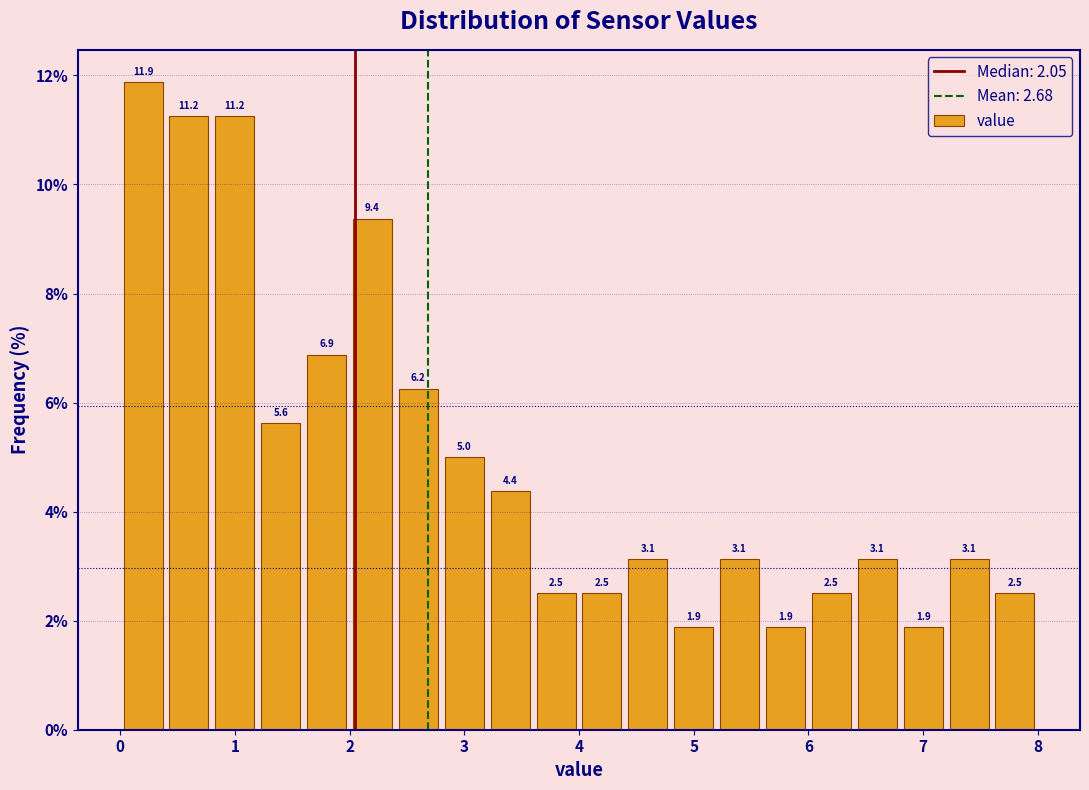

Reading left to right, transcribe this chart: for each bar, give the range it covers on the x-axis and its height.

0.0 to 0.4: 11.9
0.4 to 0.8: 11.2
0.8 to 1.2: 11.2
1.2 to 1.6: 5.6
1.6 to 2.0: 6.9
2.0 to 2.4: 9.4
2.4 to 2.8: 6.2
2.8 to 3.2: 5.0
3.2 to 3.6: 4.4
3.6 to 4.0: 2.5
4.0 to 4.4: 2.5
4.4 to 4.8: 3.1
4.8 to 5.2: 1.9
5.2 to 5.6: 3.1
5.6 to 6.0: 1.9
6.0 to 6.4: 2.5
6.4 to 6.8: 3.1
6.8 to 7.2: 1.9
7.2 to 7.6: 3.1
7.6 to 8.0: 2.5